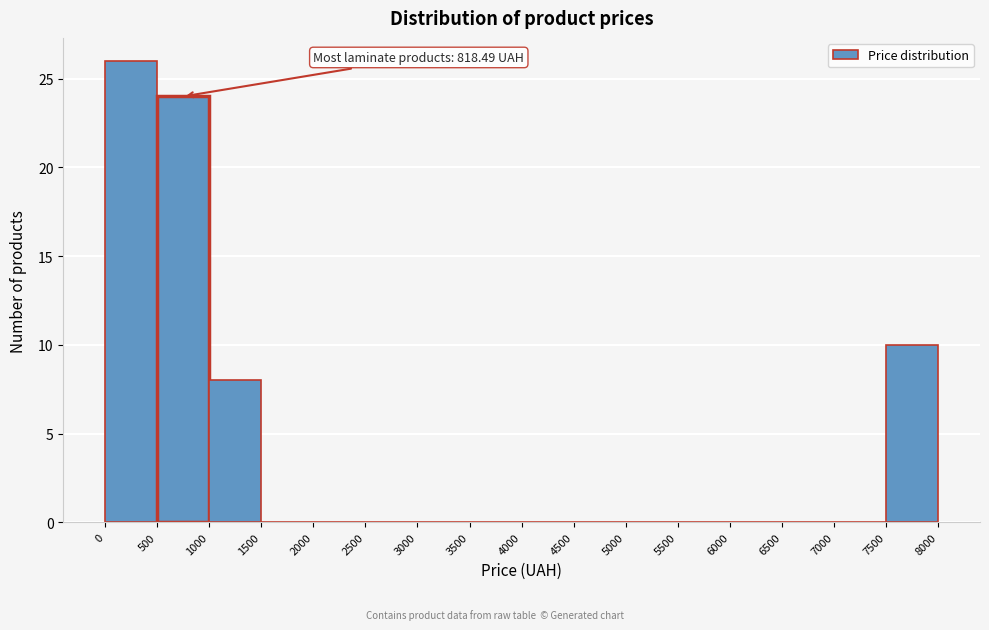

Over which range of the x-axis is the bar tallest?

0 to 500